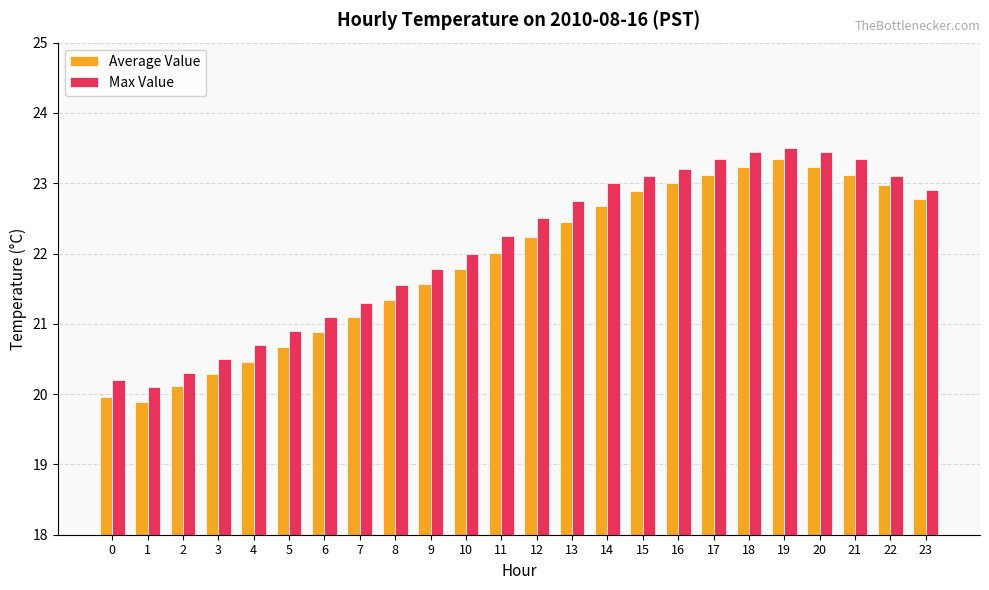

How many data points does each series have?

24